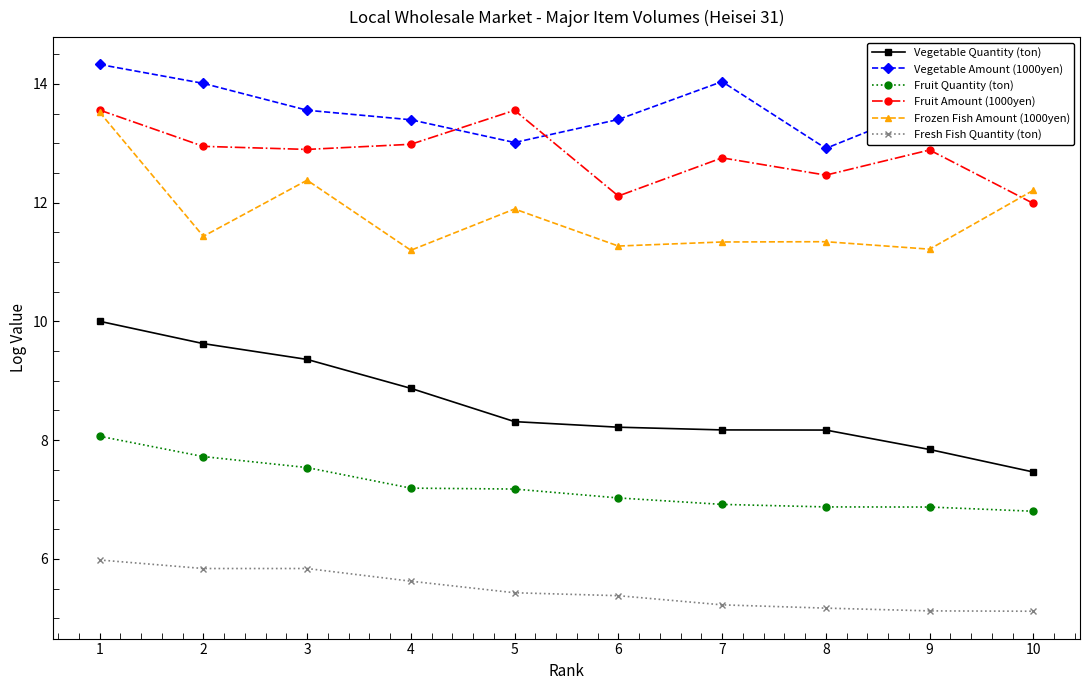

How many values in the Fruit Amount (1000yen) series exceed 12?

9